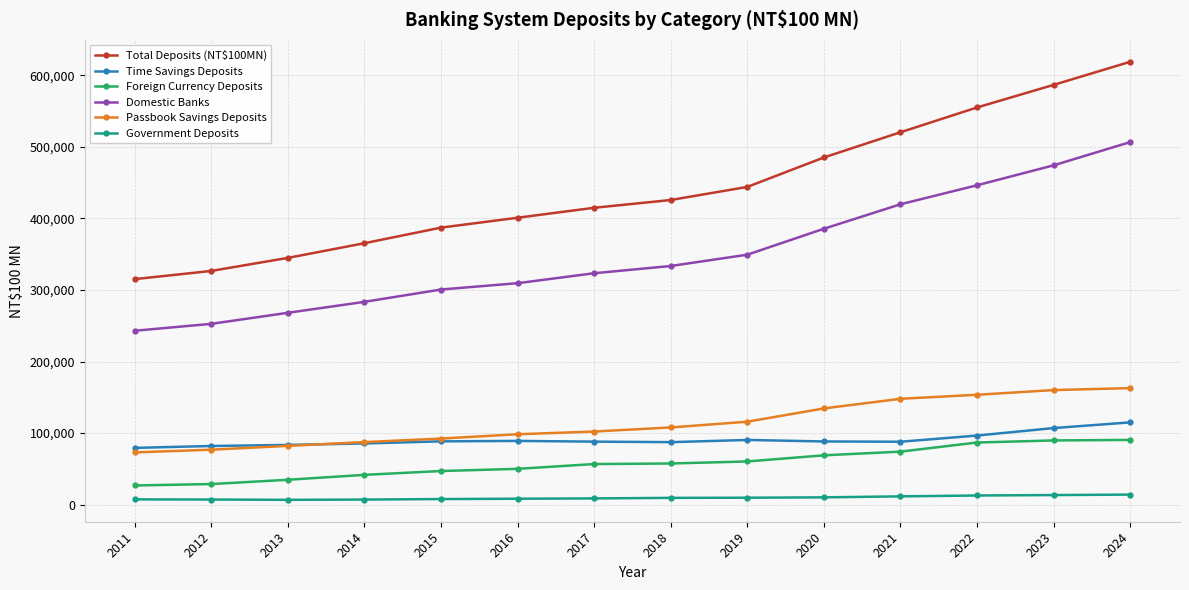

Which series changed the most between 2020 and 2022?

Total Deposits (NT$100MN)